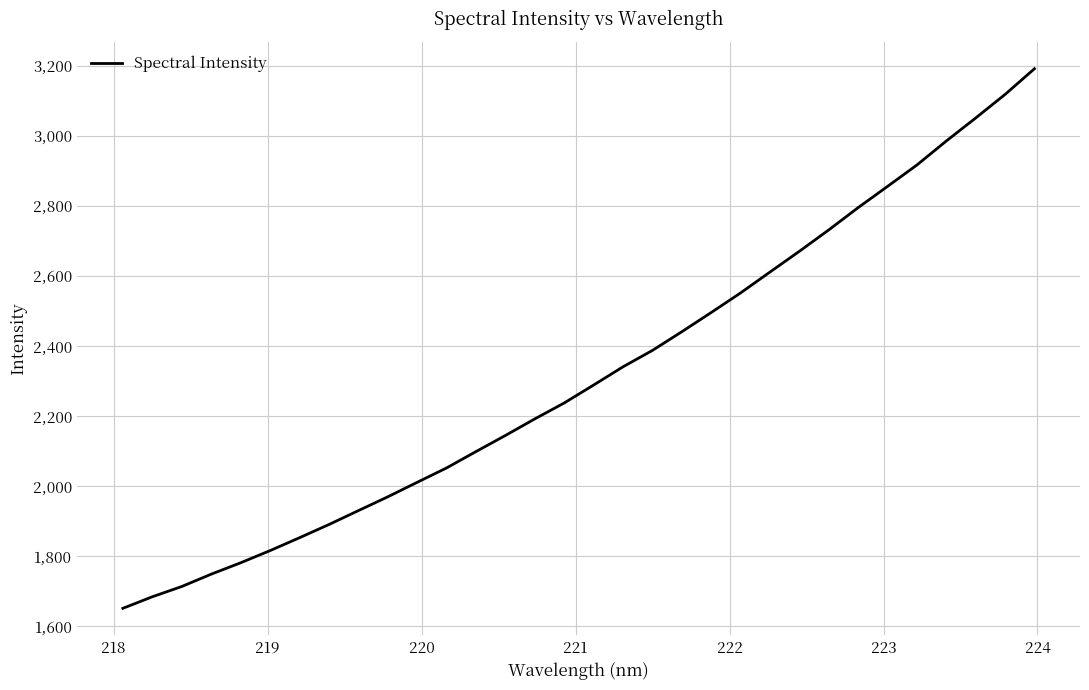

How many lines are shown in the chart?

1